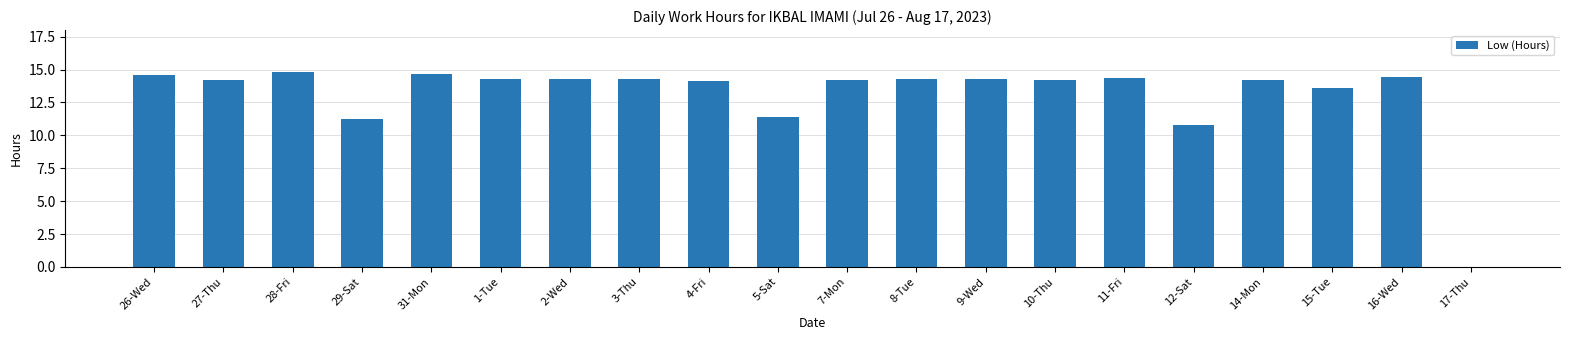

What is the difference between the values at 15-Tue and 9-Wed?

0.6